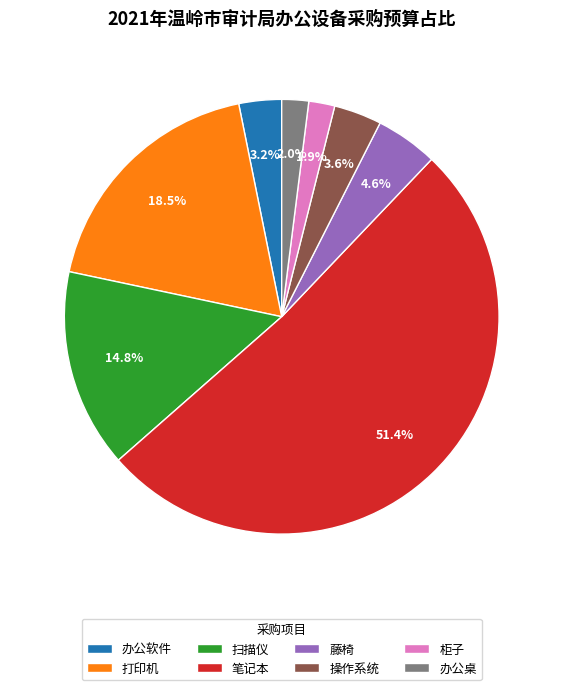

Between 打印机 and 扫描仪, which is larger?

打印机